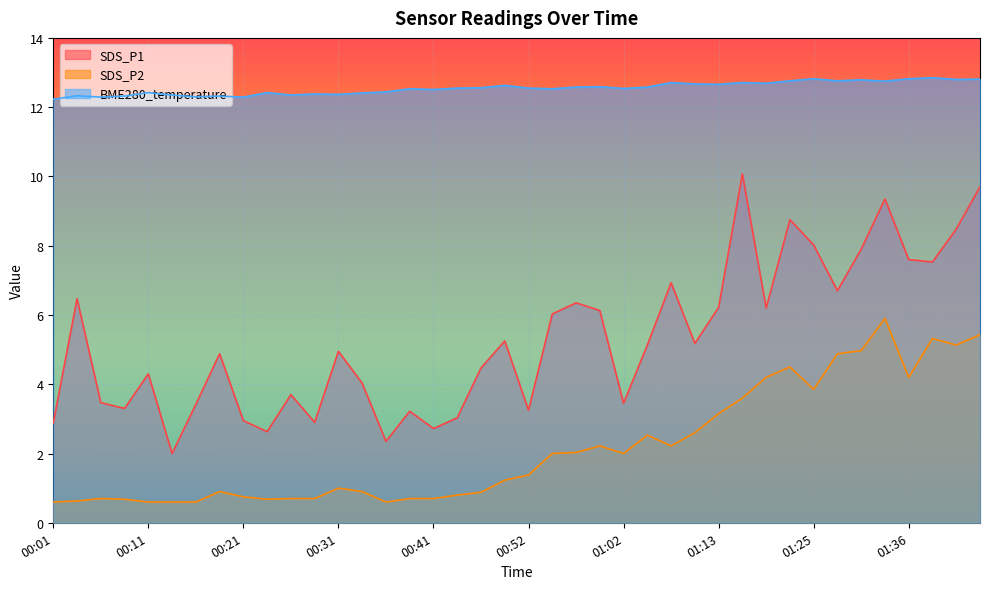

At which category does SDS_P2 reach its first local peak?

00:06